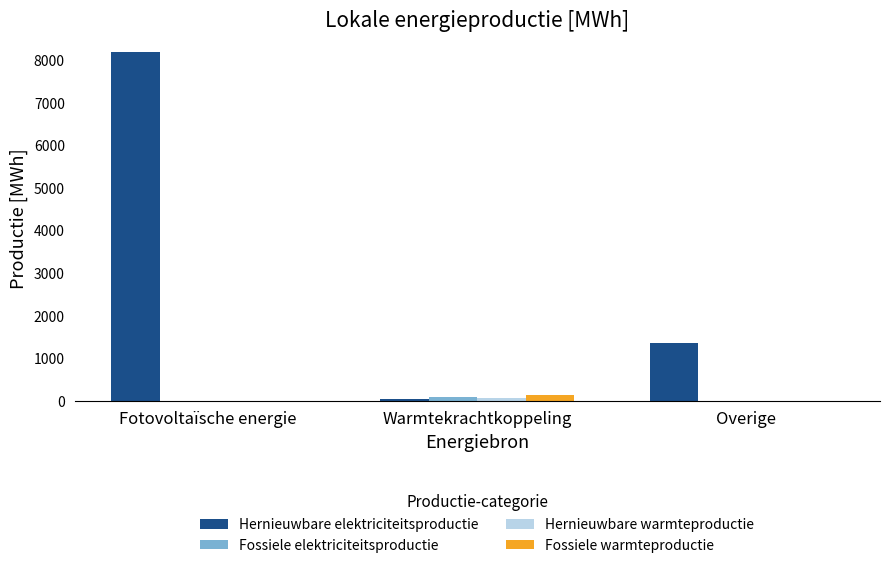

What is the greatest value displayed?

8182.4